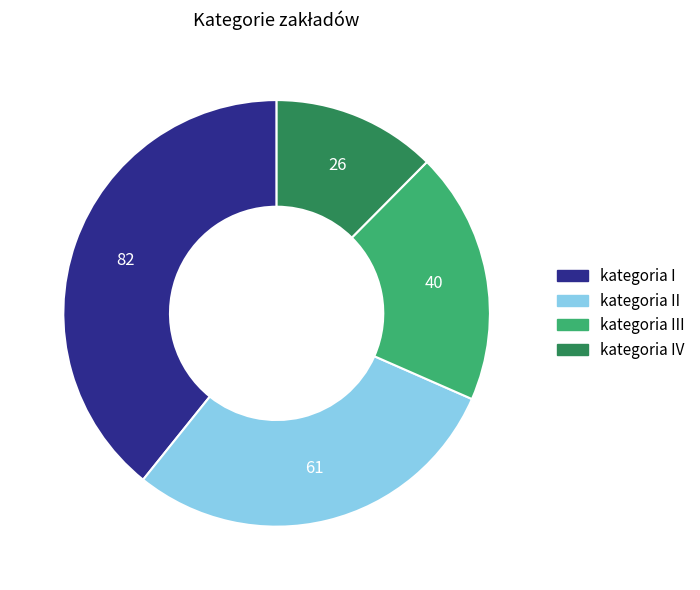

Does any single category account for the majority?

No